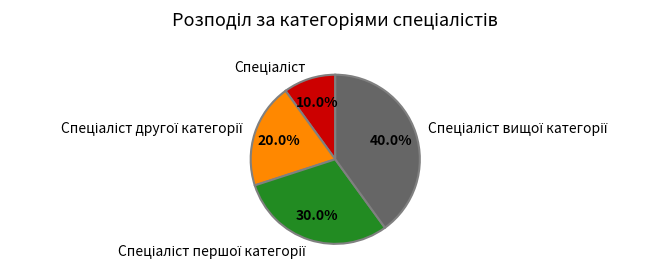

Is there a majority slice in this chart?

No